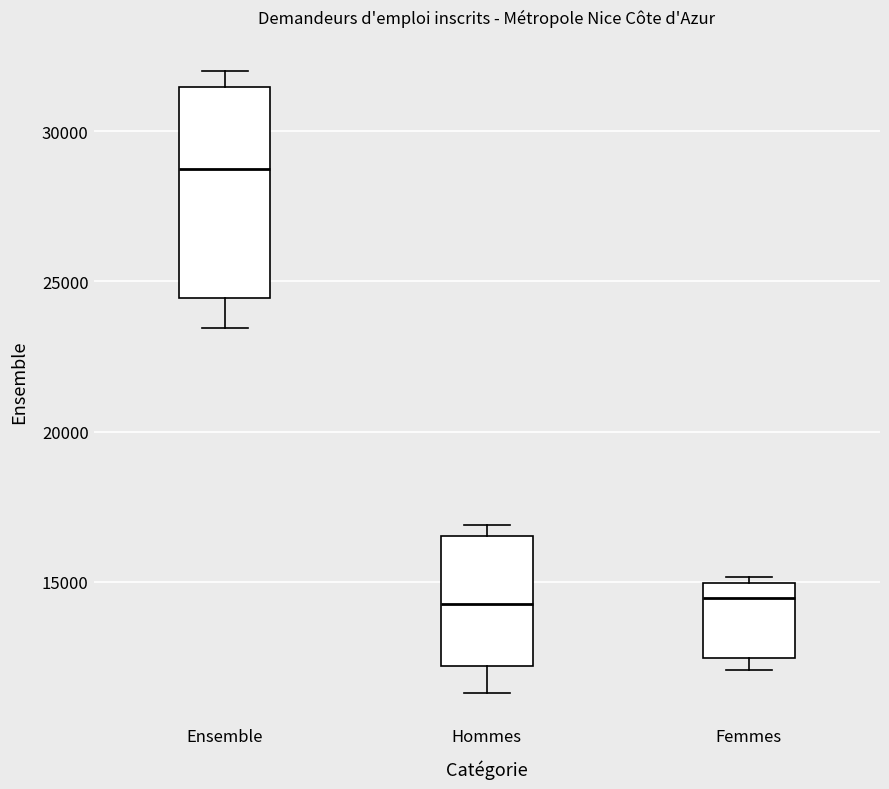

Which box's median line is the highest?

Ensemble